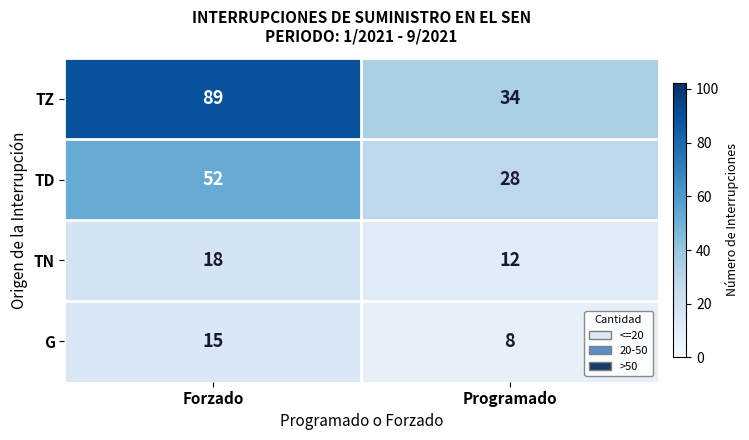

True or false: TN has a value of 18 at Forzado.

True